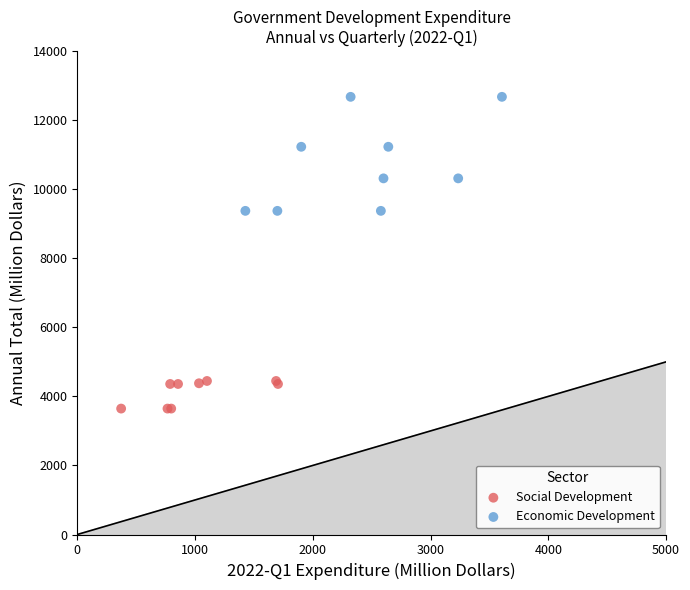

Which series has the largest Y range (max minus min)?

Economic Development